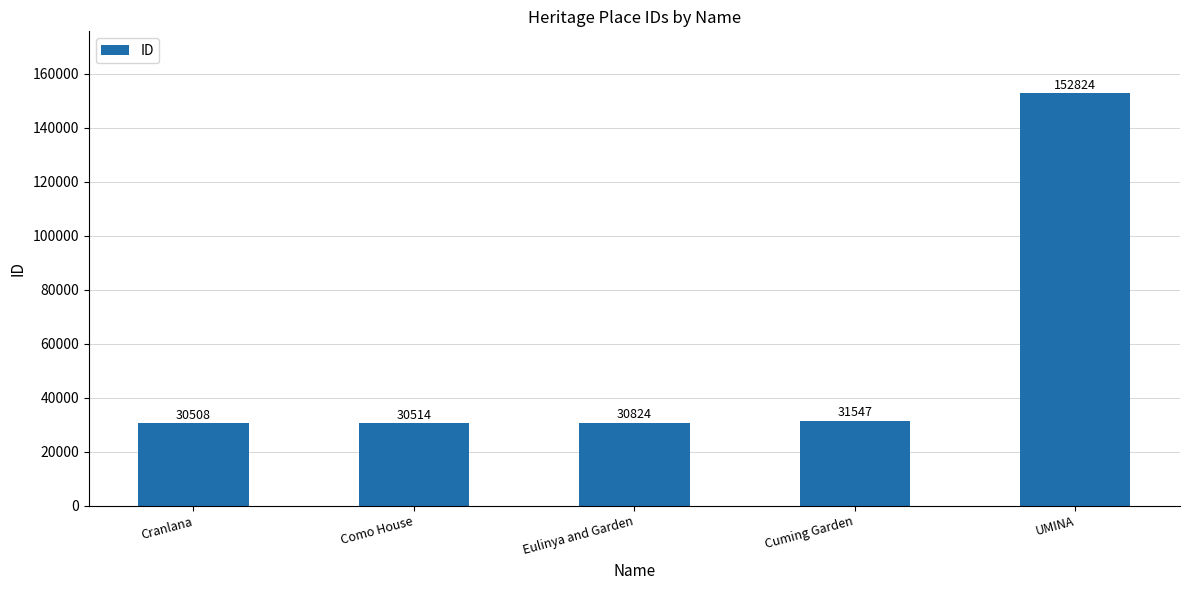

List the labels in order of value, smallest first.

Cranlana, Como House, Eulinya and Garden, Cuming Garden, UMINA